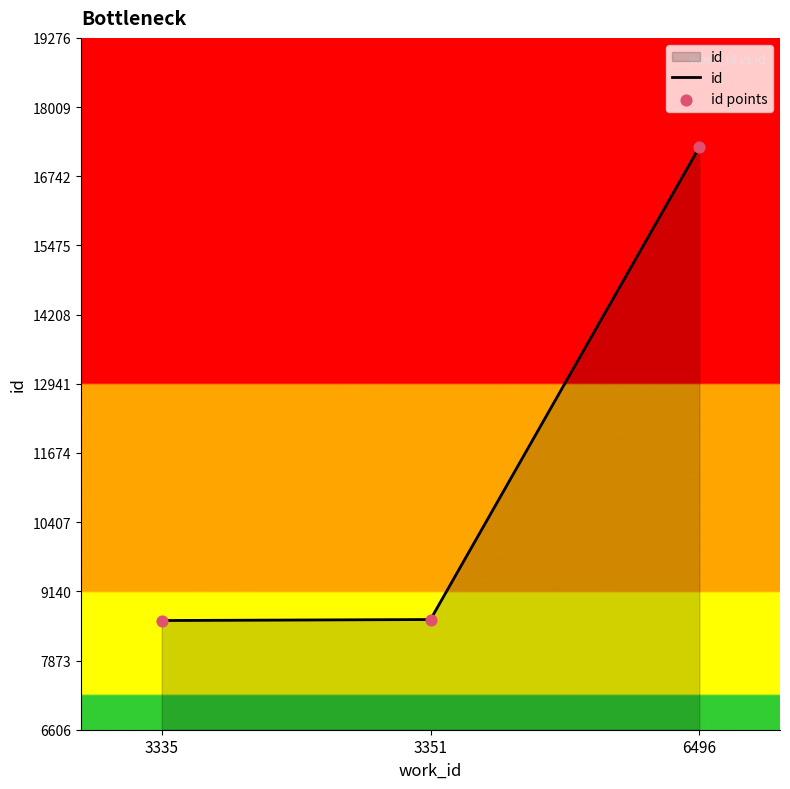

What is the minimum value shown in the chart?

8606